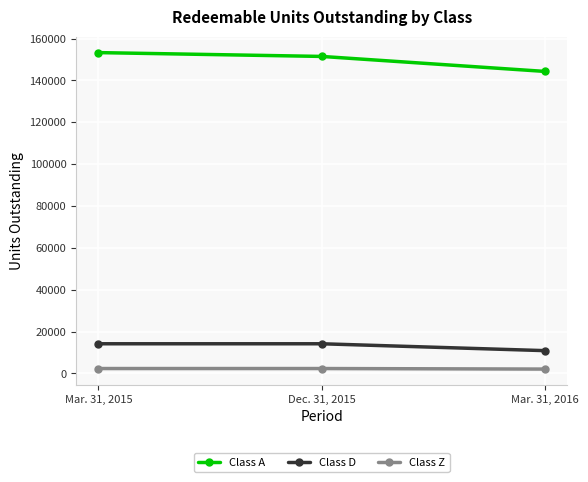

How many lines are shown in the chart?

3